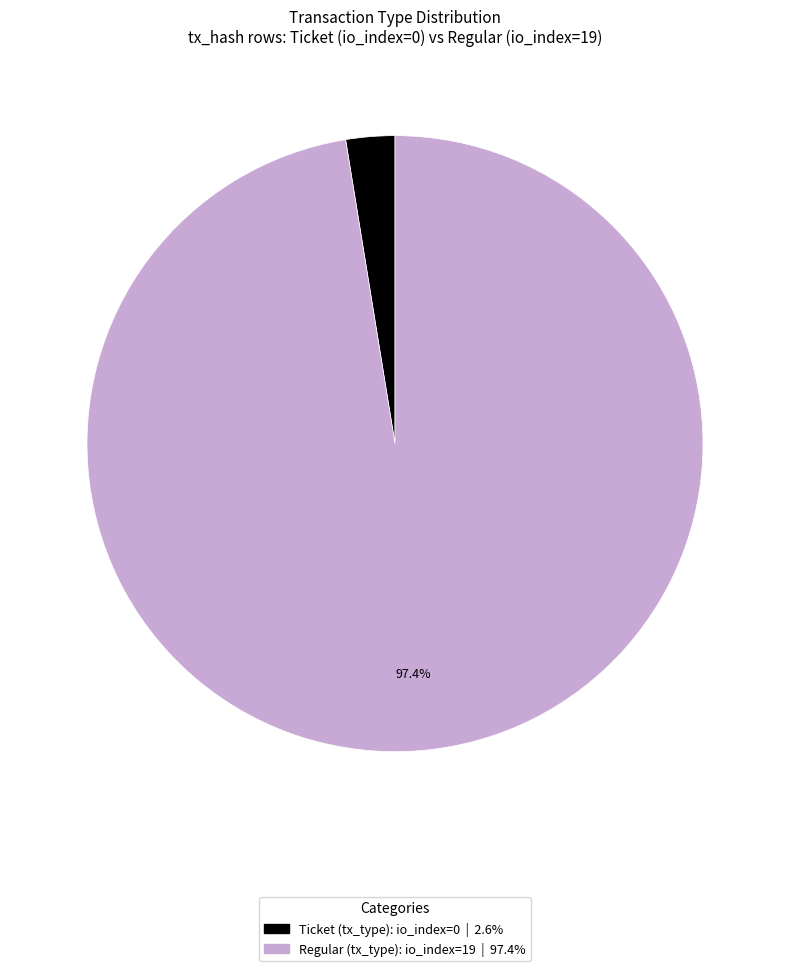

Does any single category account for the majority?

Yes